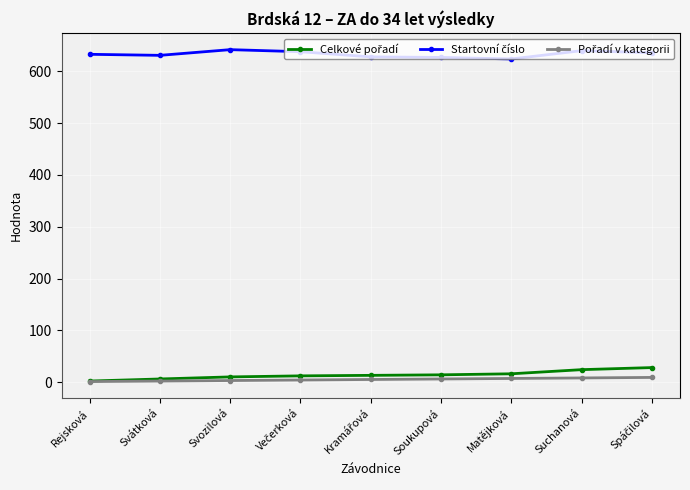

What is the label of the 7th point from the right?

Svozilová